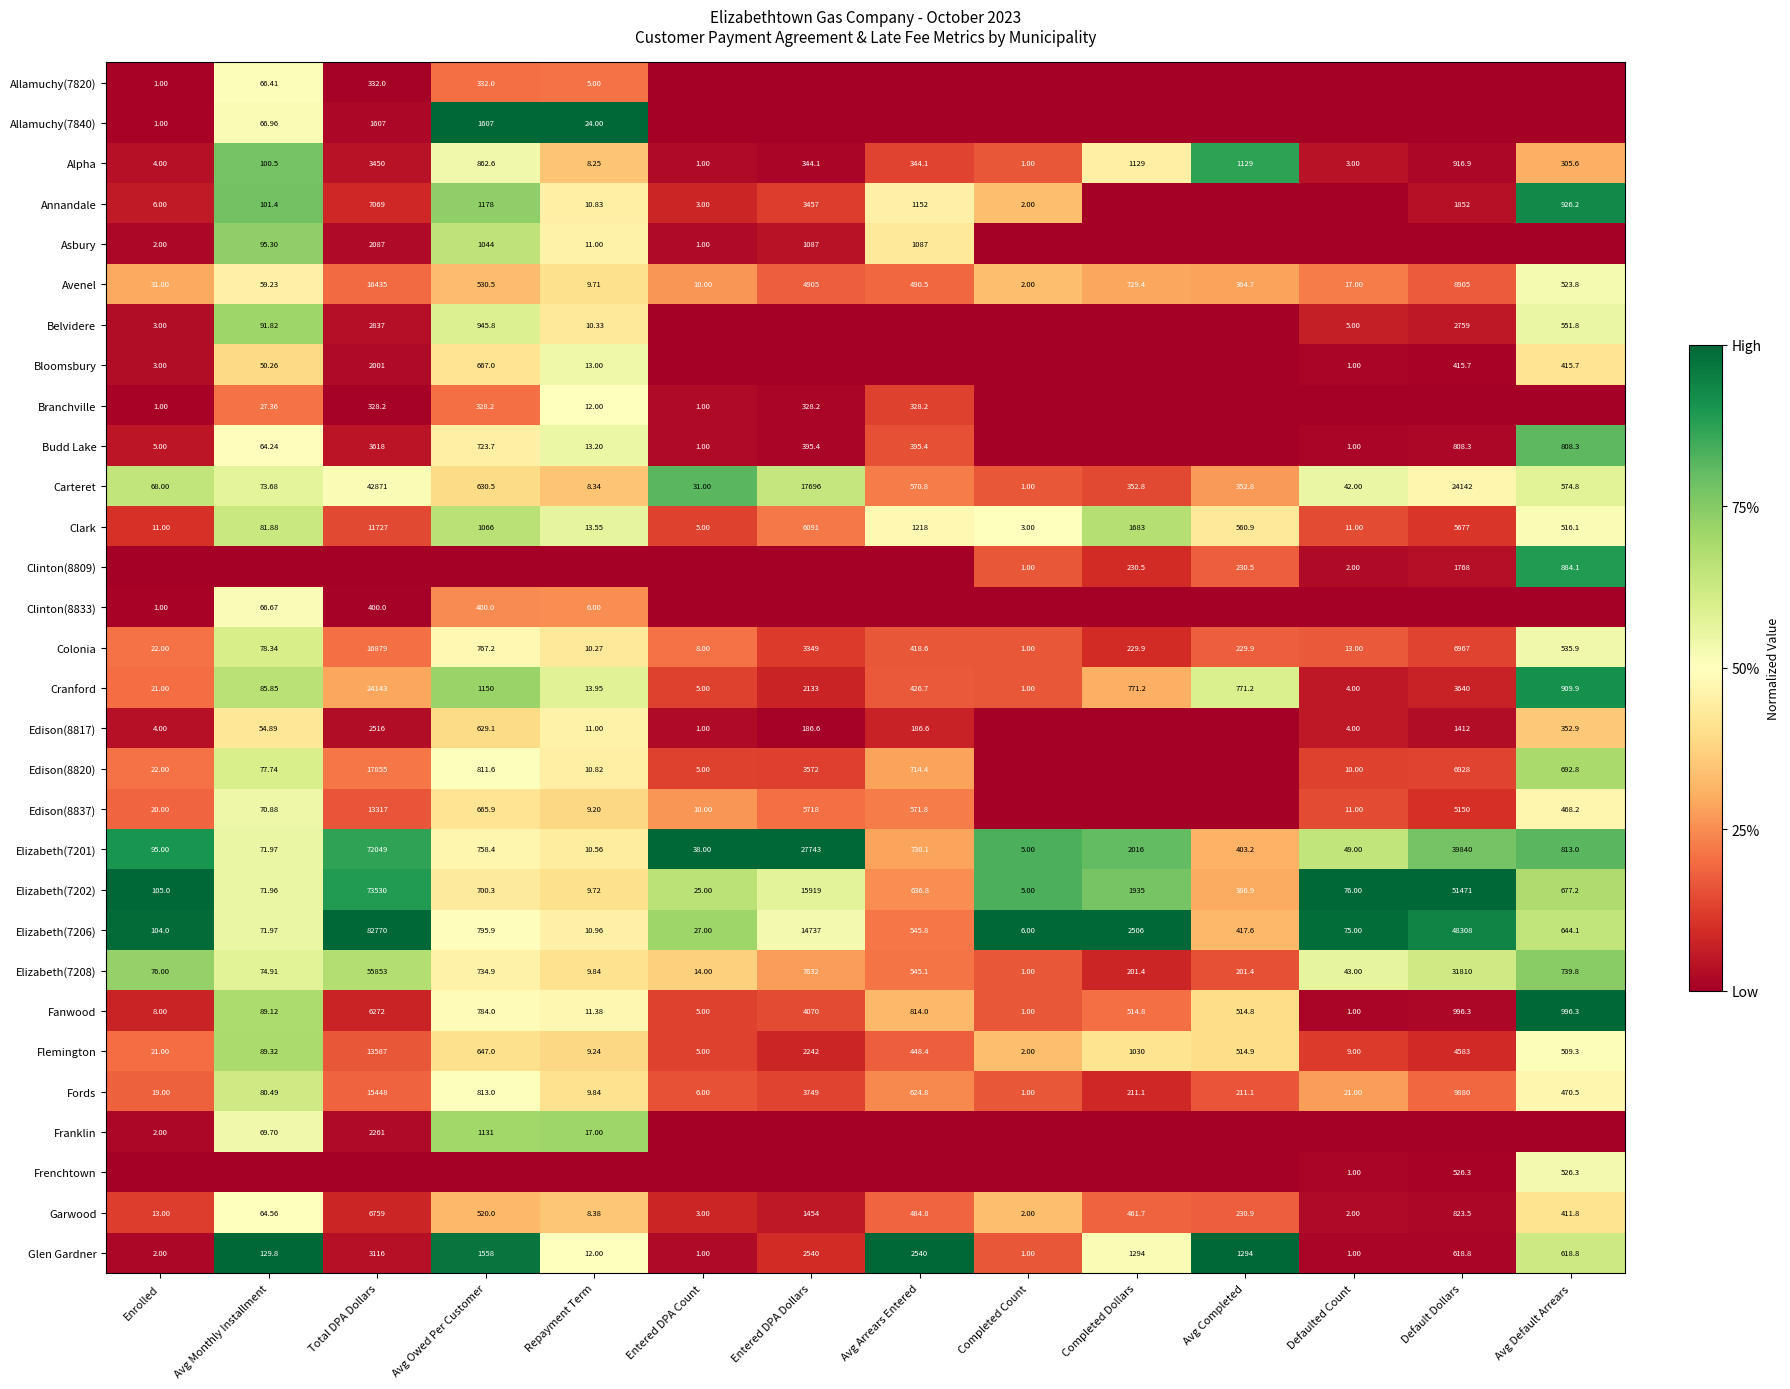

Where is Elizabeth(7202) nearest to the value 36767?

Default Dollars